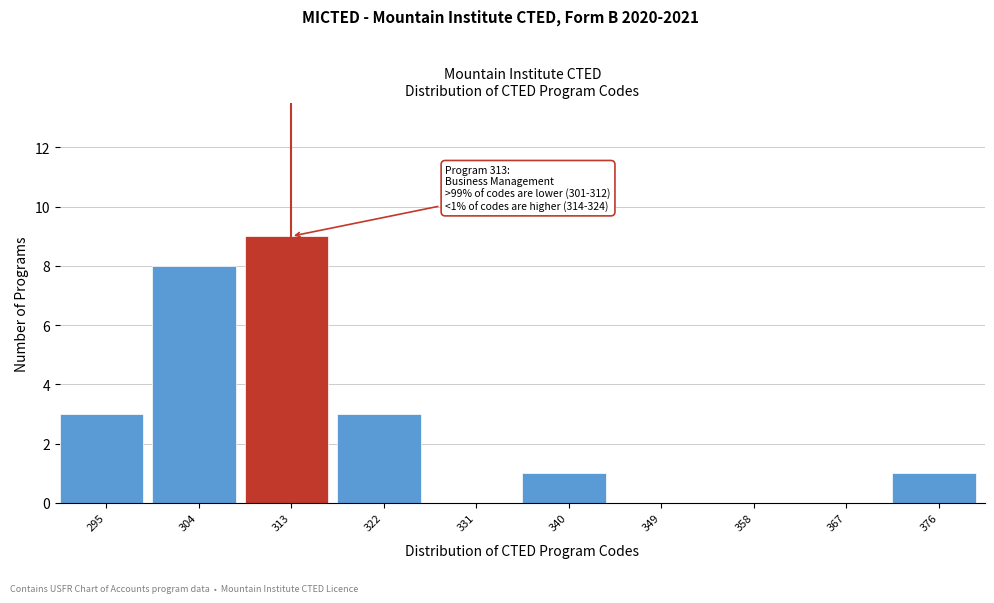

Reading right to left, transcribe all the data shown in this chart.

376=1	367=0	358=0	349=0	340=1	331=0	322=3	313=9	304=8	295=3